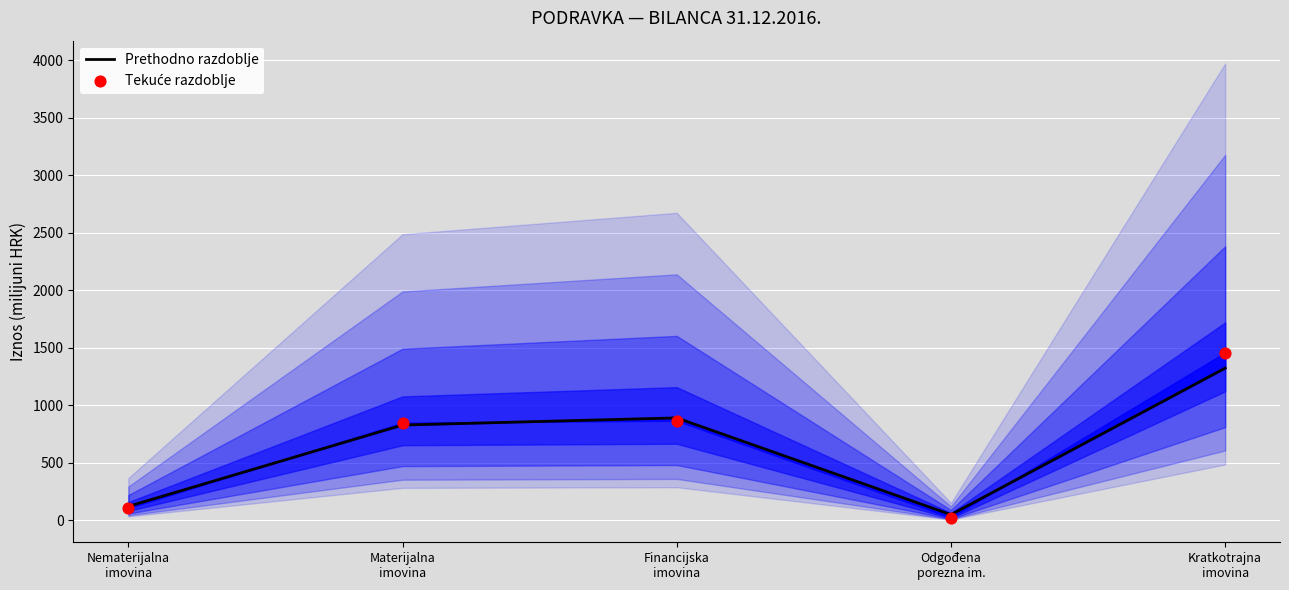

What are all the series names shown in the legend?

Prethodno razdoblje, Tekuće razdoblje